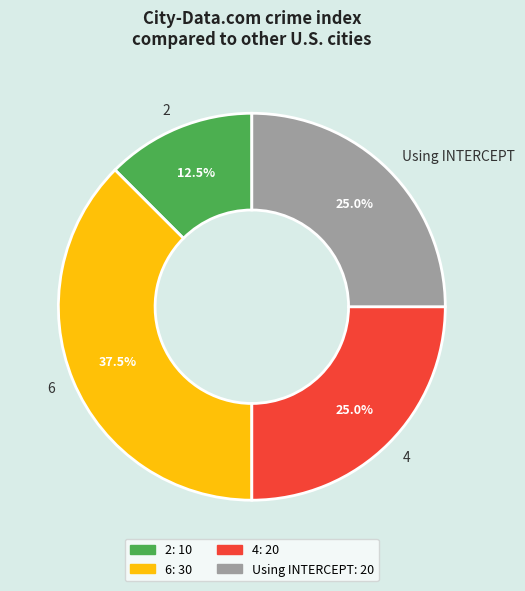

How much of the chart is everything except 4?

75.0%